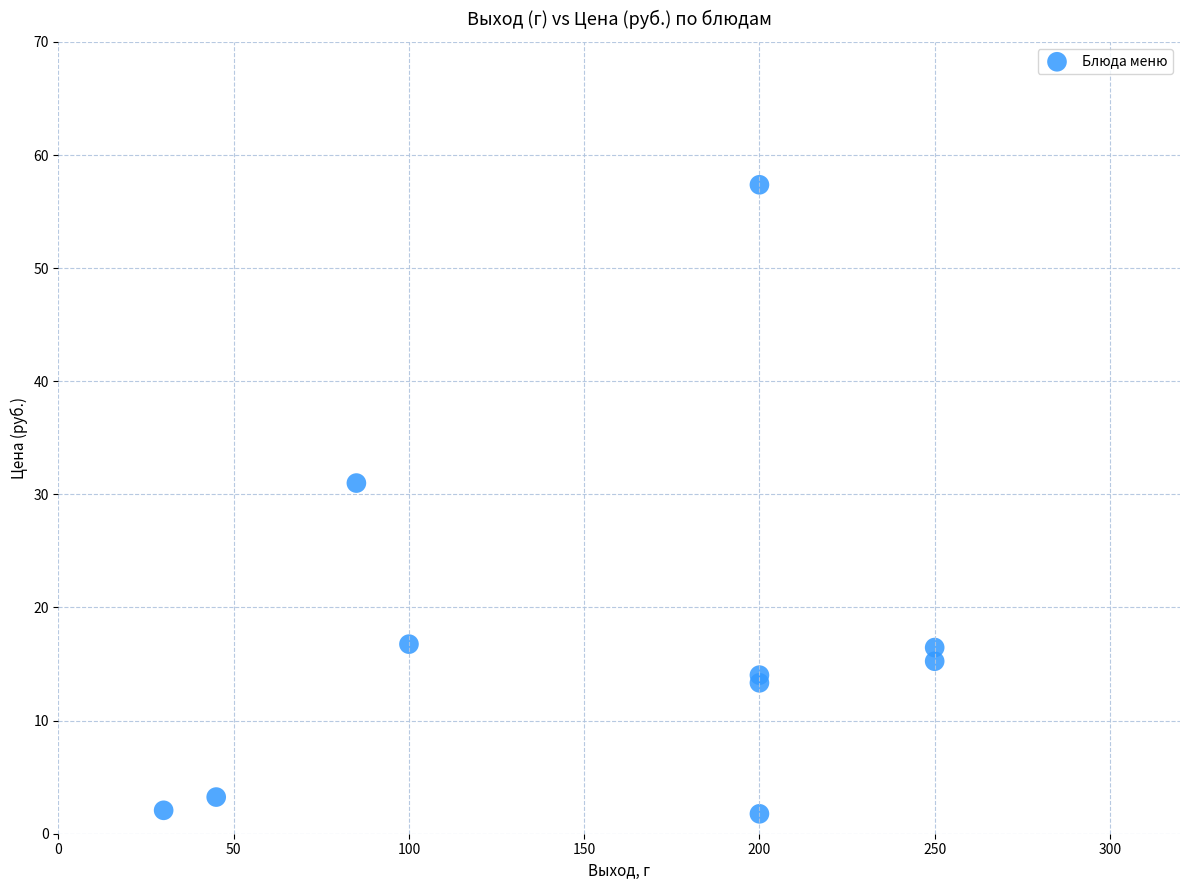

What Y value in the scatter plot is closest to 29?

31.0